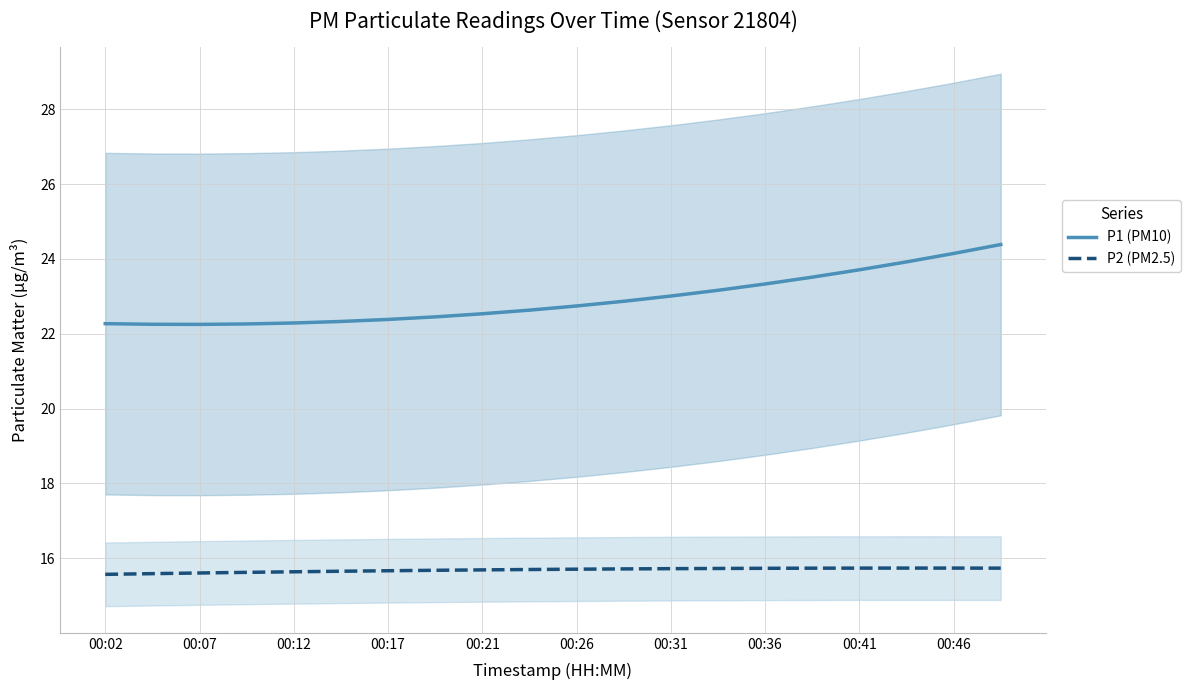

What are all the series names shown in the legend?

P1 (PM10), P2 (PM2.5)